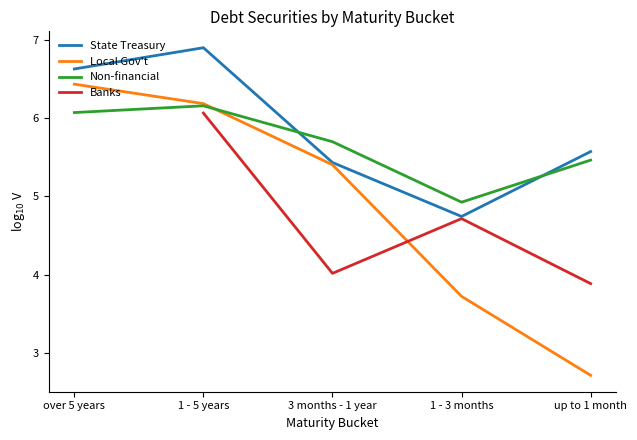

True or false: Non-financial has a value of 5.7 at 3 months - 1 year.

True